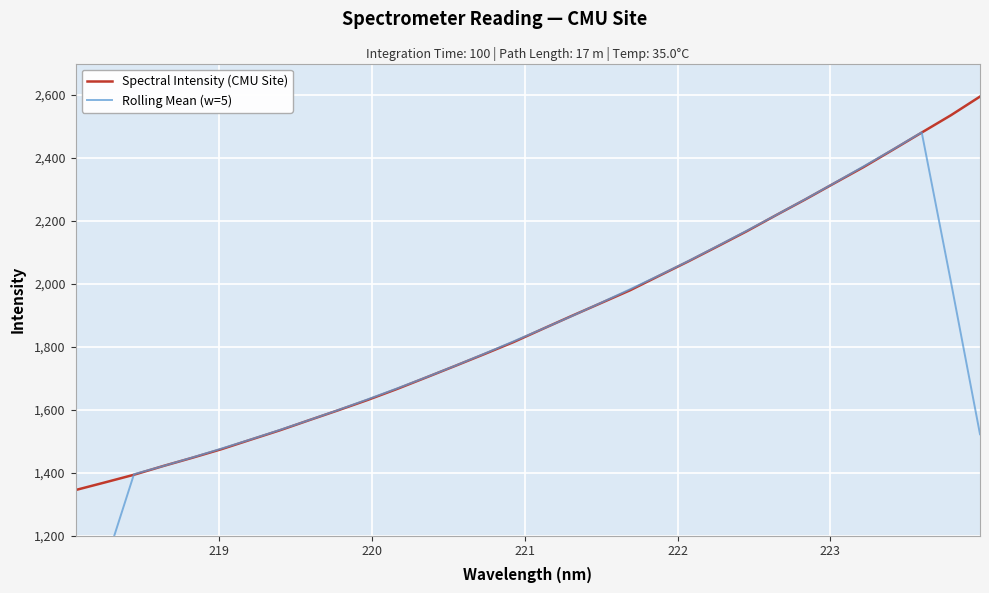

What is the maximum value for Spectral Intensity (CMU Site)?

2595.1